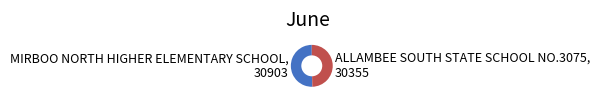

What is the ratio of the value at MIRBOO NORTH HIGHER ELEMENTARY SCHOOL to the value at ALLAMBEE SOUTH STATE SCHOOL NO.3075?

1.0